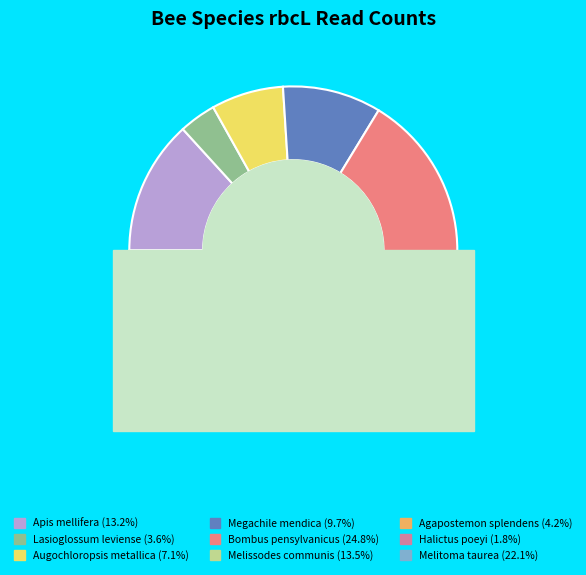

Is it true that Lasioglossum leviense is 4% of the pie?

True